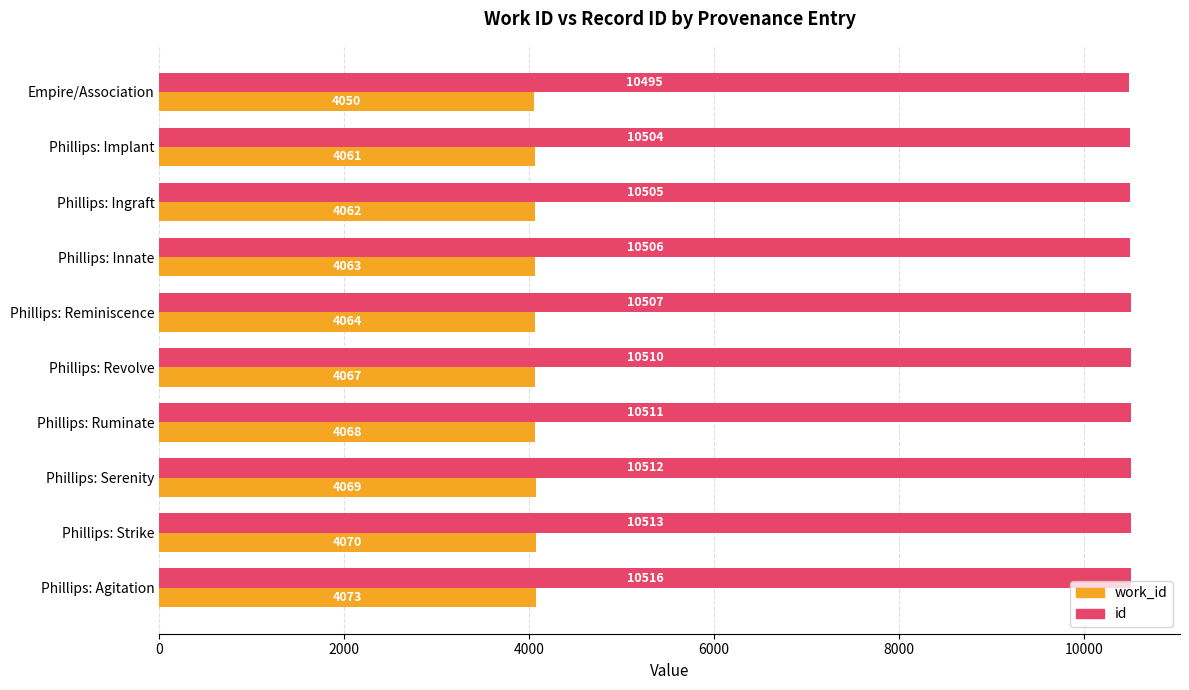

Rank the categories by id value from highest to lowest.

Phillips: Agitation, Phillips: Strike, Phillips: Serenity, Phillips: Ruminate, Phillips: Revolve, Phillips: Reminiscence, Phillips: Innate, Phillips: Ingraft, Phillips: Implant, Empire/Association